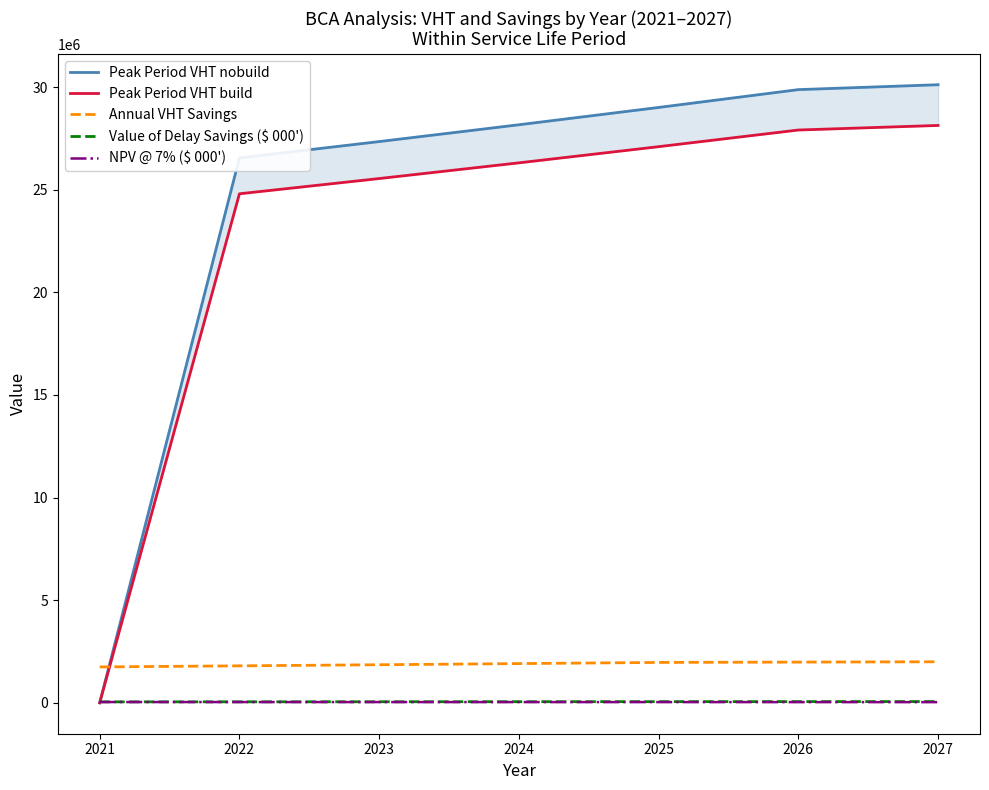

How many data points does each series have?

7